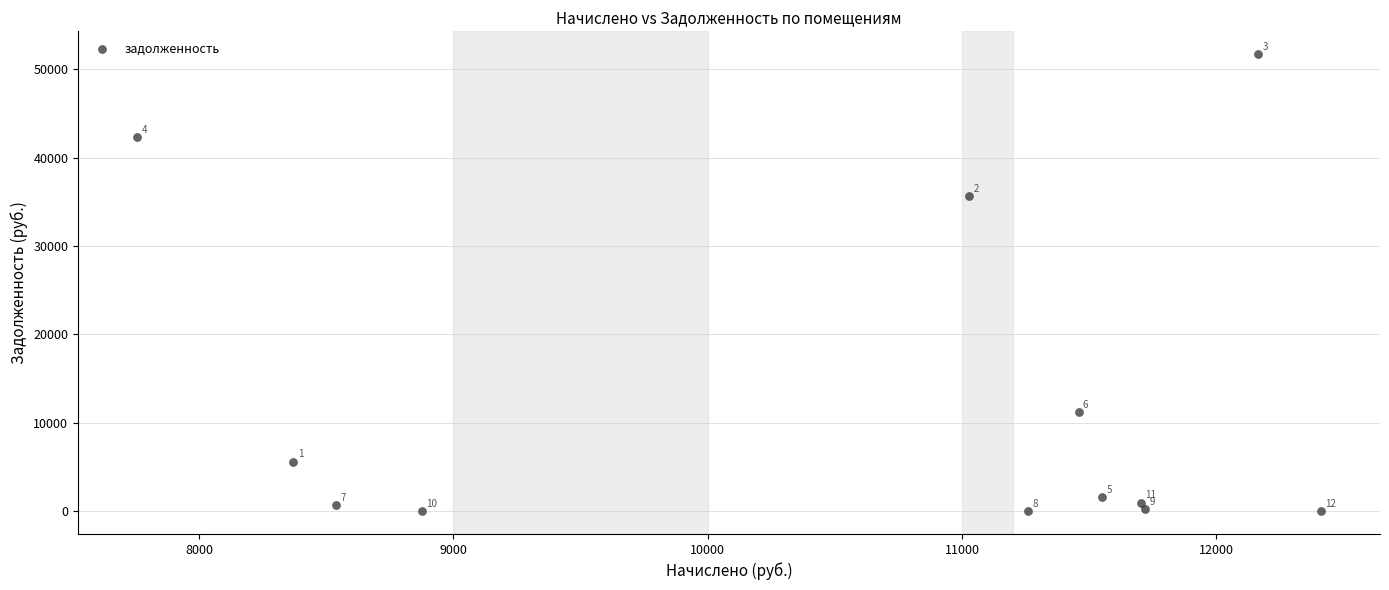

What Y value in the scatter plot is closest to 25866?

35663.3